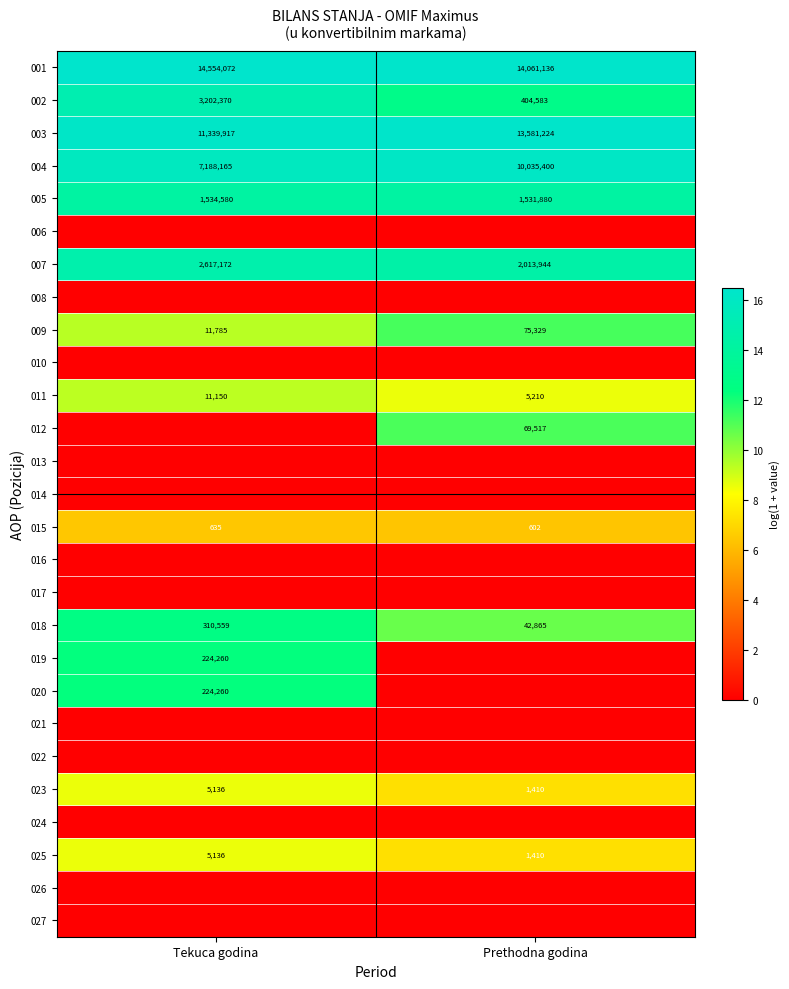

What is the maximum value shown in the chart?

16.5